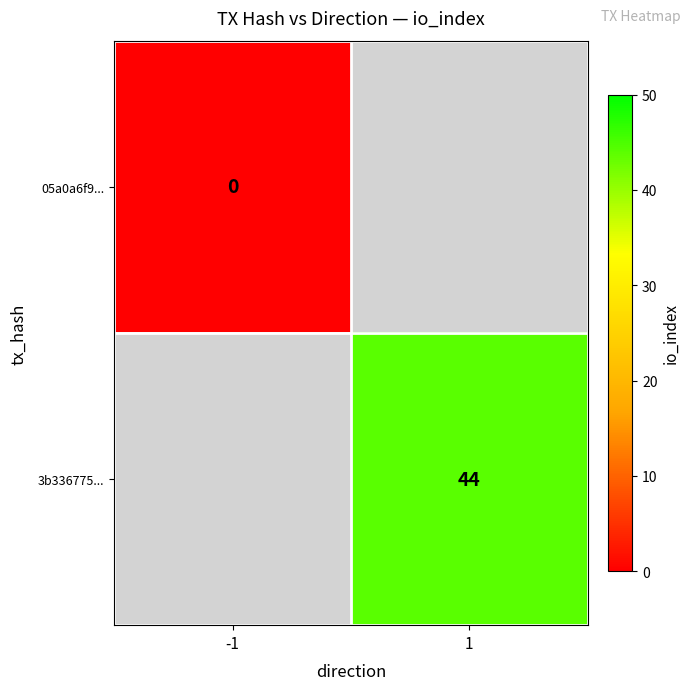

The 3b336775... series shows 70 at 1. True or false?

False